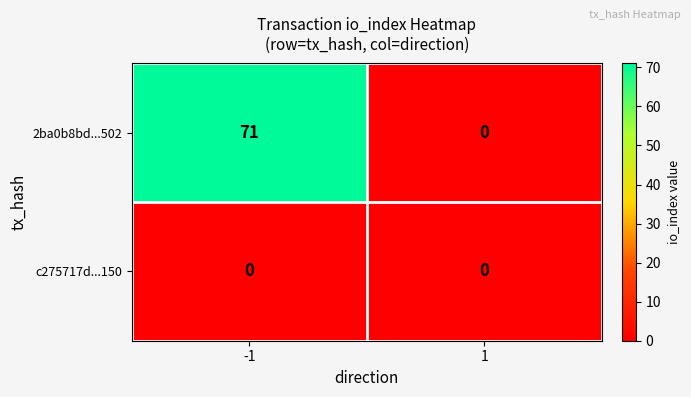

Reading left to right, extract all data points from this chart.

2ba0b8bd...502: 71	0
c275717d...150: 0	0